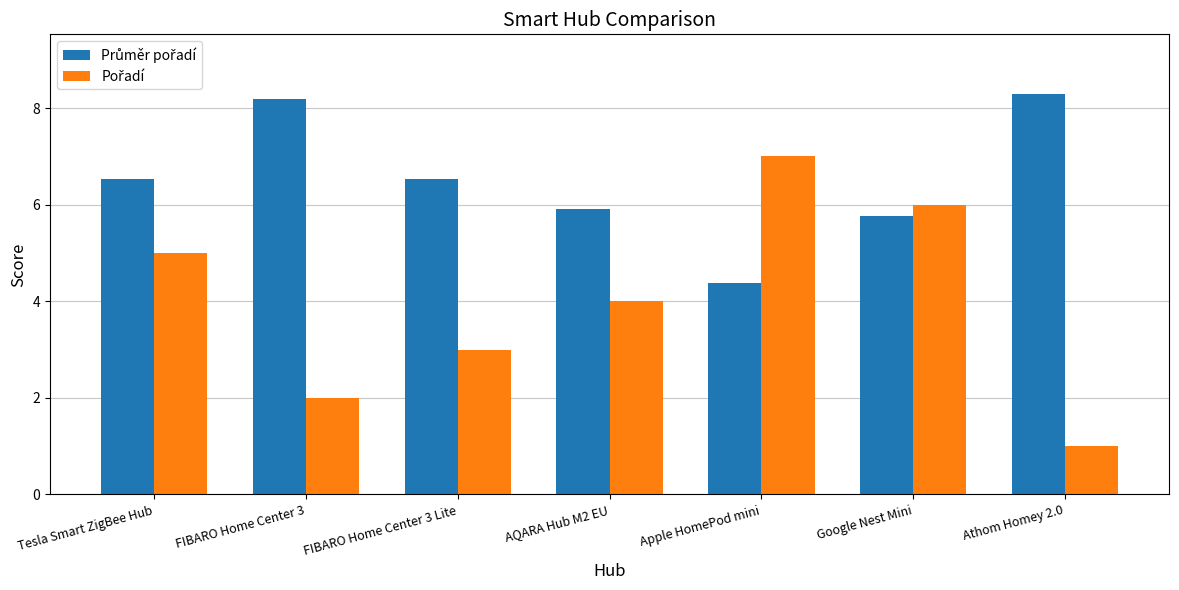

What is the spread (max minus min) of values at Tesla Smart ZigBee Hub?

1.5